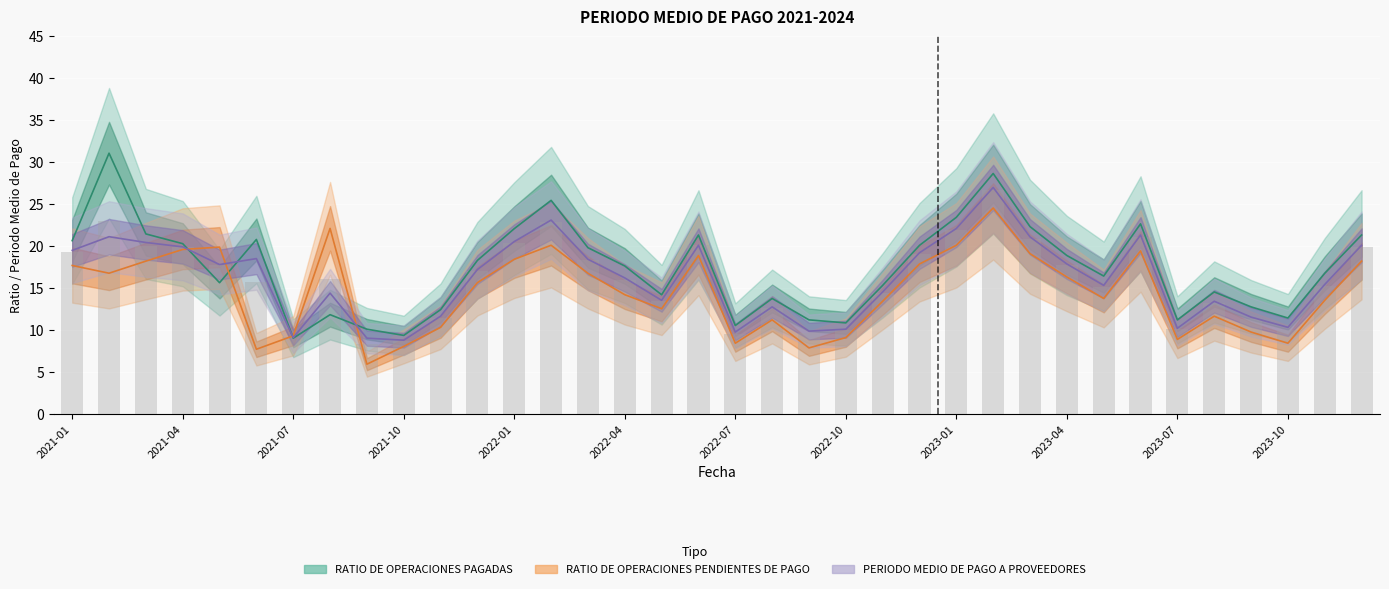

Is it true that RATIO DE OPERACIONES PAGADAS equals 8.6 at 2023-09?

False